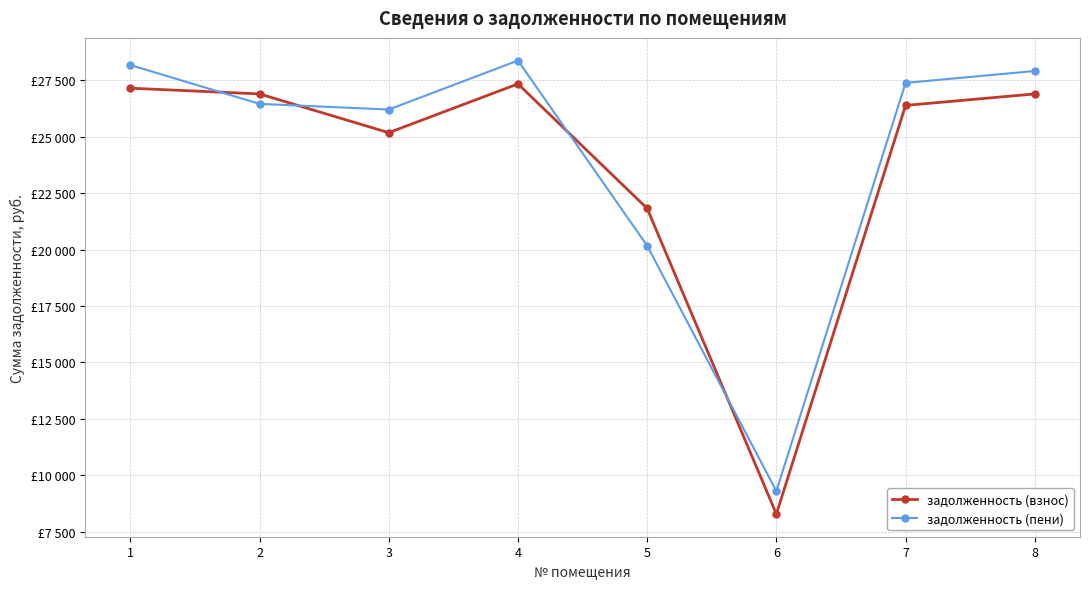

At which label does задолженность (взнос) reach its peak?

4